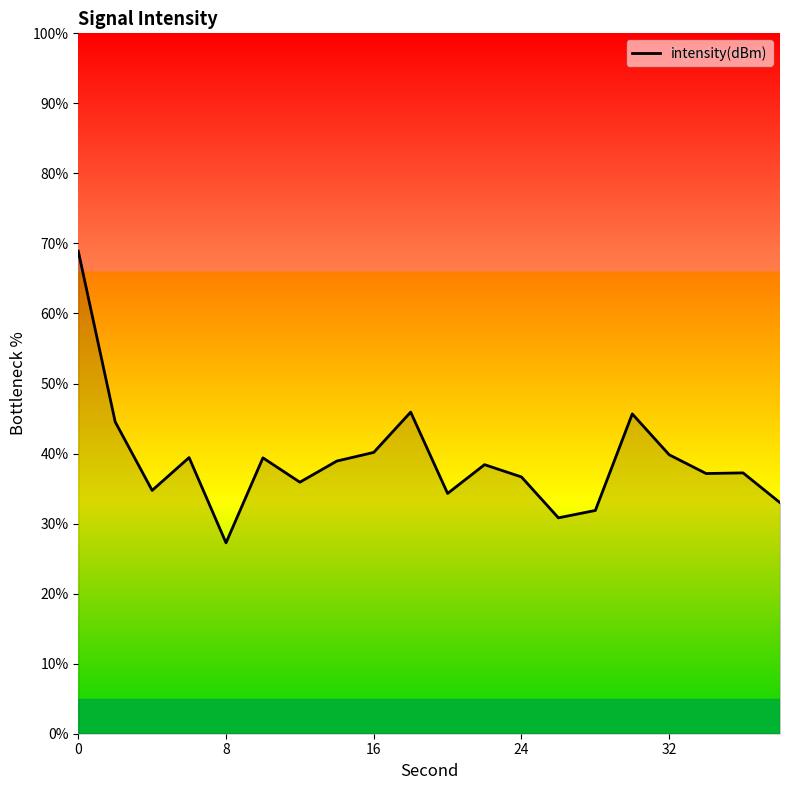

What is the greatest value displayed?

68.9